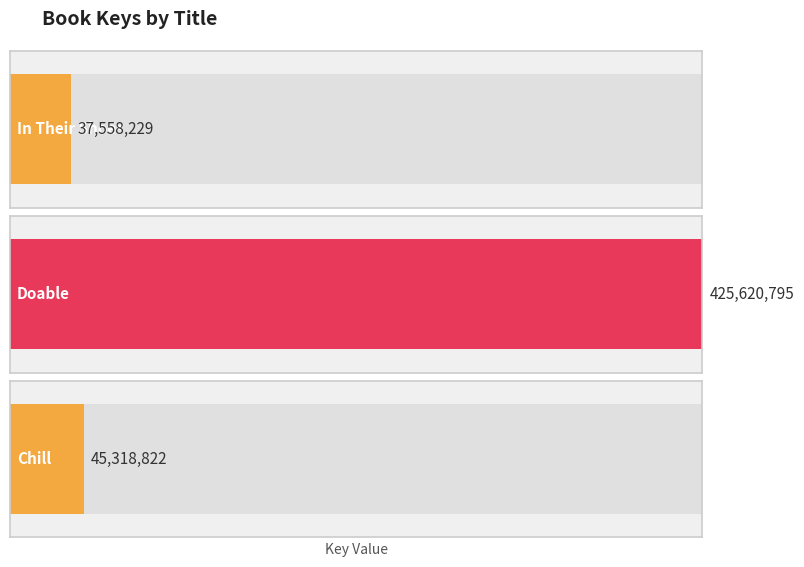

The value at Doable is 425620795. True or false?

True